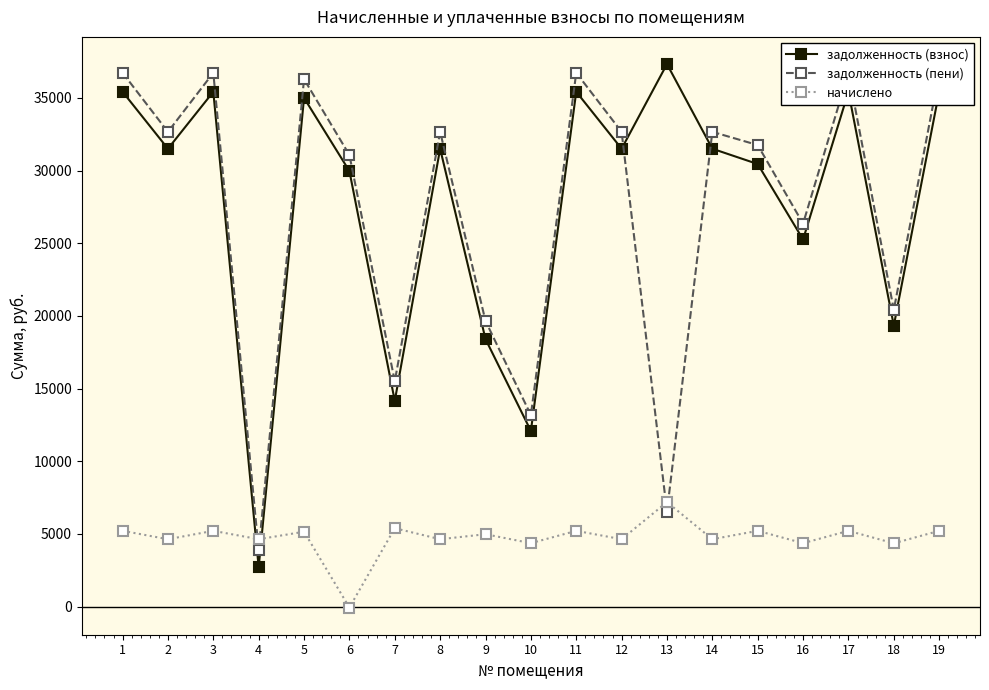

Reading left to right, what are all the values shown in this chart?

задолженность (взнос): 35415.4	31498.2	35415.4	2707.2	34992.1	29962.9	14154.1	31498.2	18405.3	12089.3	35415.4	31498.2	37321.4	31498.2	30445.5	25256.3	35415.4	19330.0	35415.4
задолженность (пени): 36720.0	32658.5	36720.0	3867.5	36281.0	31066.6	15503.5	32658.5	19651.4	13181.3	36720.0	32658.5	6534.9	32658.5	31750.0	26348.3	36720.0	20420.0	36720.0
начислено: 5218.2	4641.0	5218.2	4641.0	5155.8	-58.7	5397.6	4641.0	4984.2	4368.0	5218.2	4641.0	7194.4	4641.0	5218.2	4368.0	5218.2	4360.2	5218.2